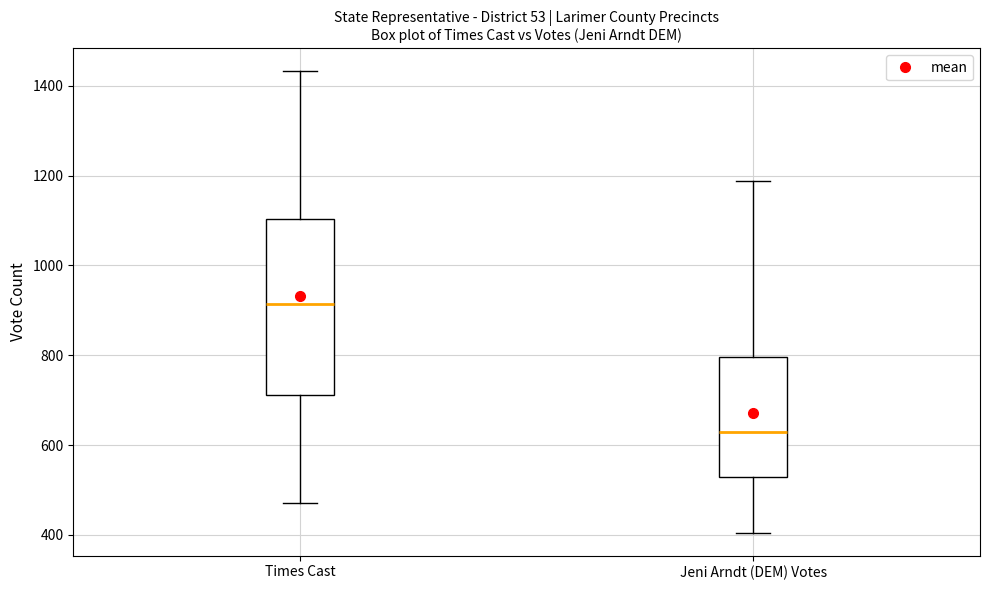

Which box's median line is the lowest?

Jeni Arndt (DEM) Votes